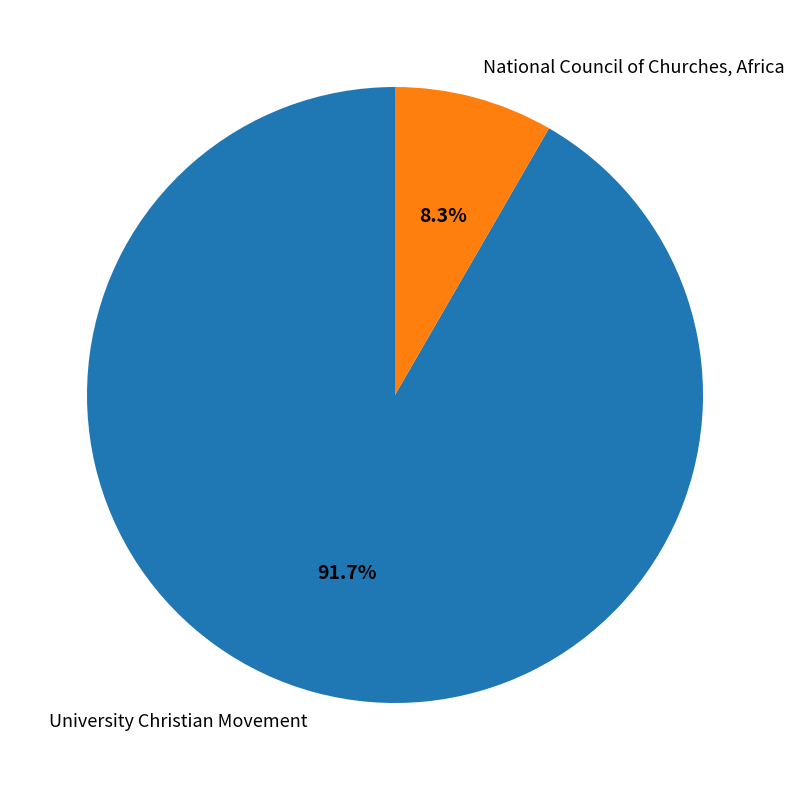

To the nearest percent, what is the difference between the National Council of Churches, Africa and University Christian Movement slice percentages?

83%